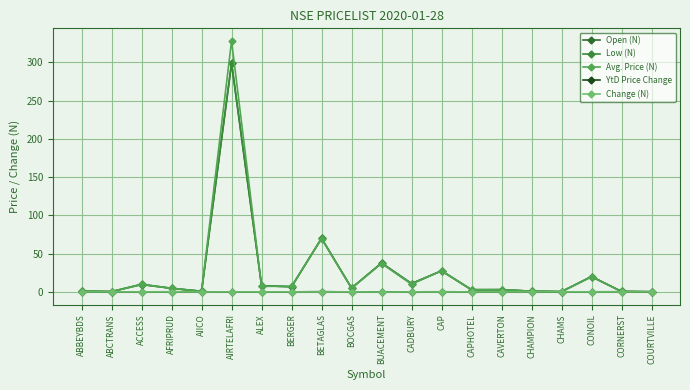

Is it true that Change (N) equals 0.0 at BETAGLAS?

True